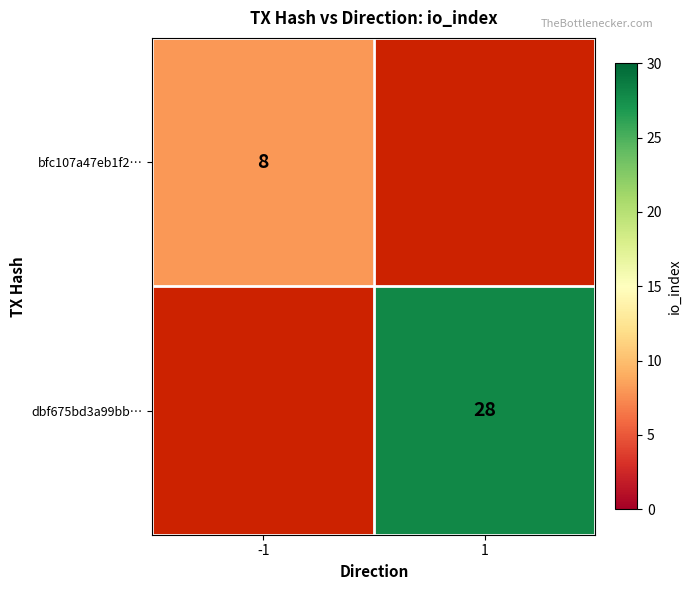

How many categories are shown in the chart?

2